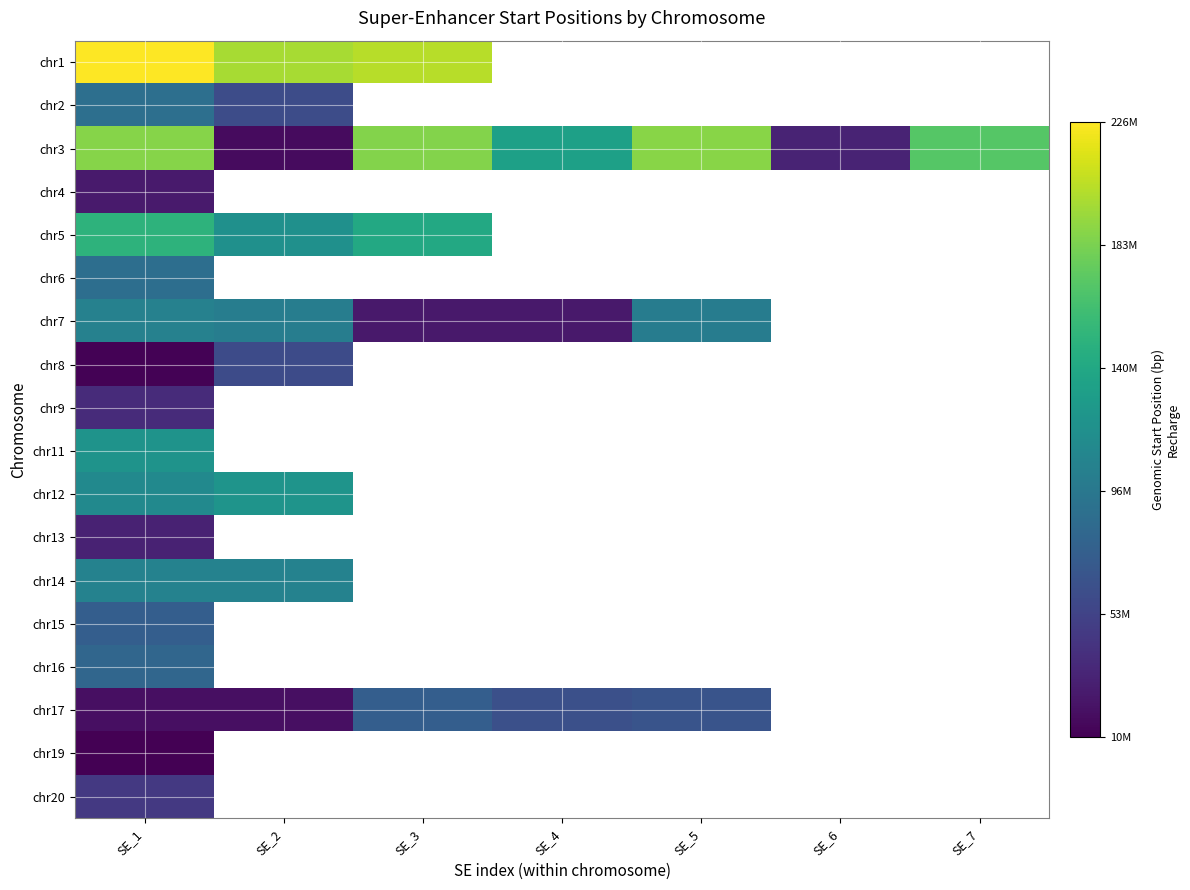

The chr11 series shows 121235262.0 at SE_1. True or false?

True